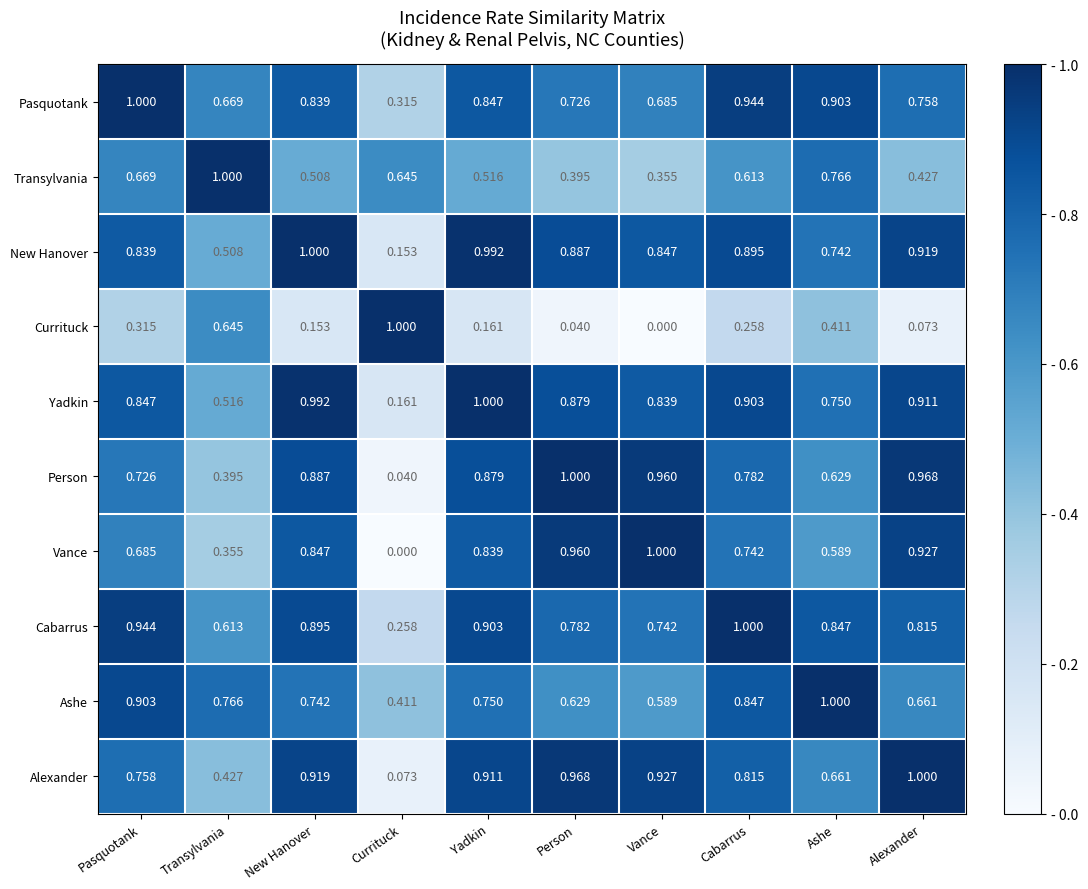

Which series has the largest total across all categories?

Cabarrus